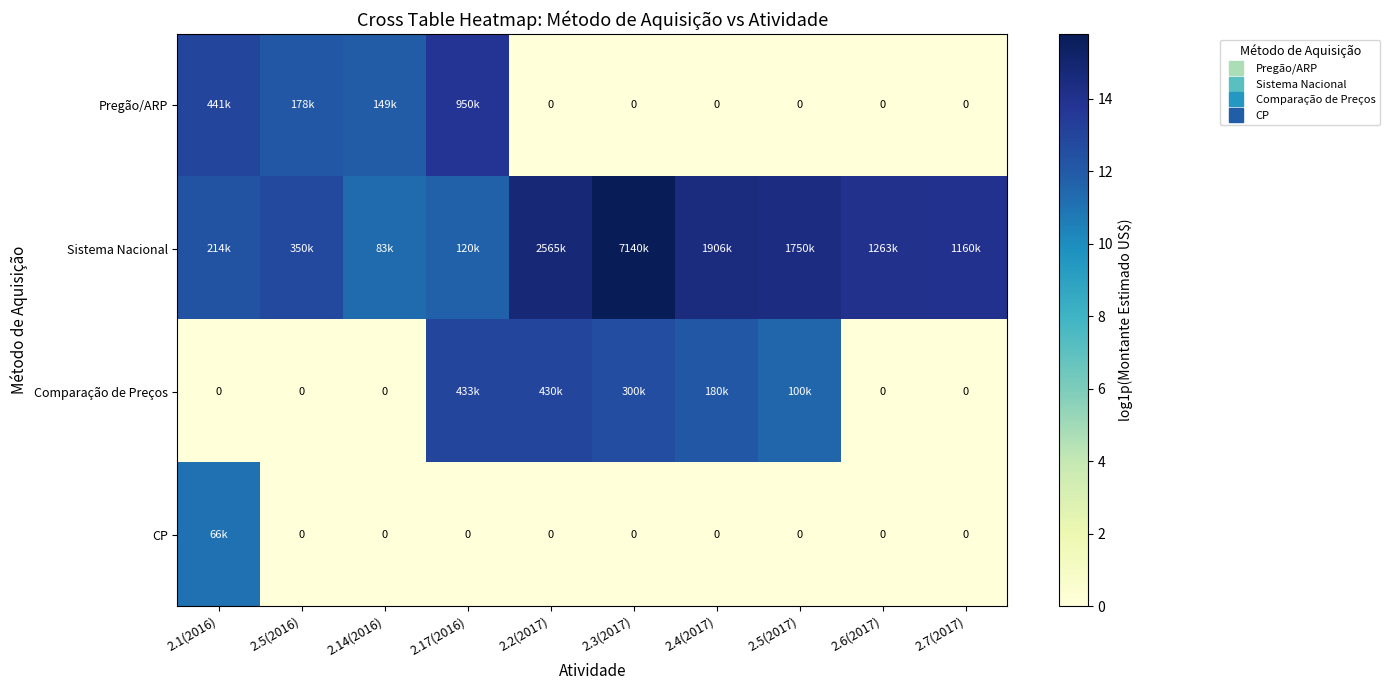

What is the lowest value of the Sistema Nacional series?

11.3